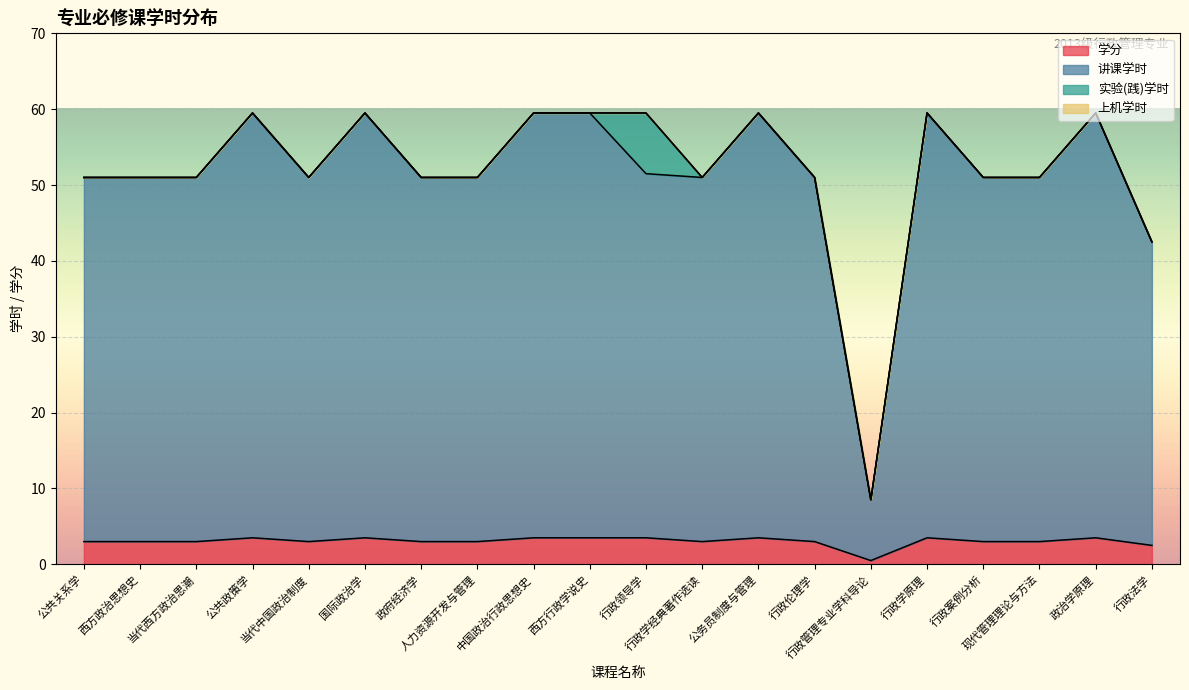

How many categories are shown in the chart?

20